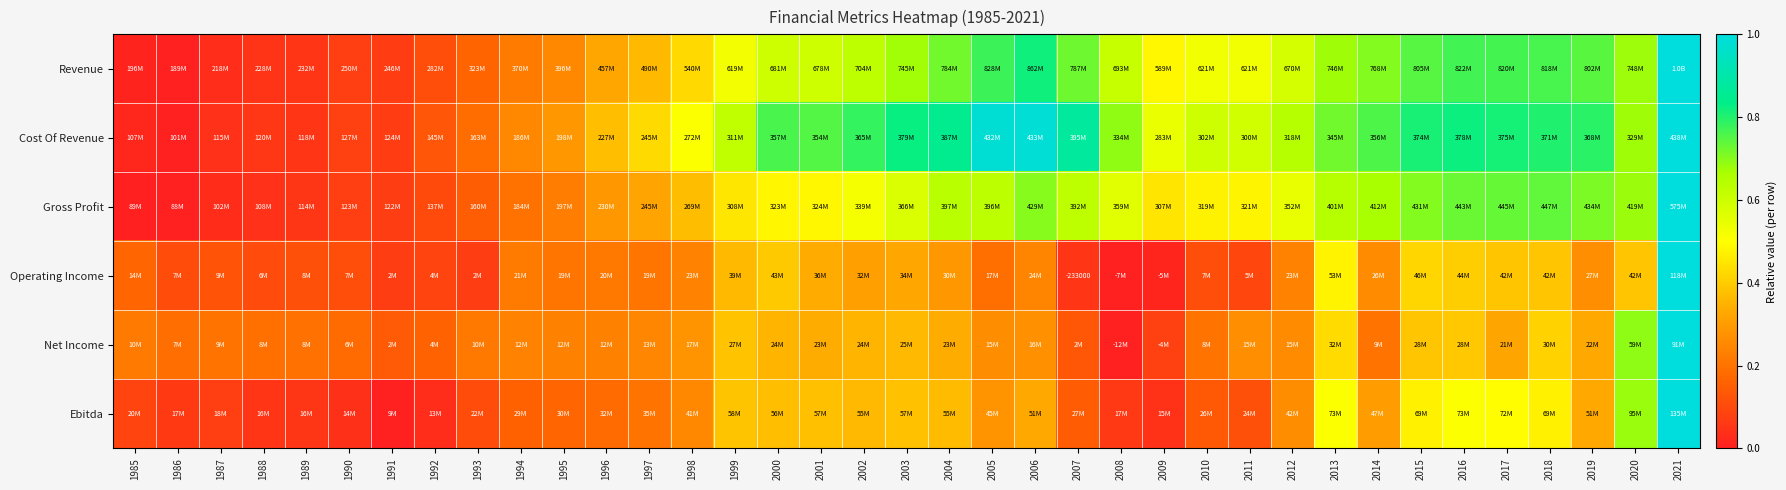

What is the maximum value shown in the chart?

1.0